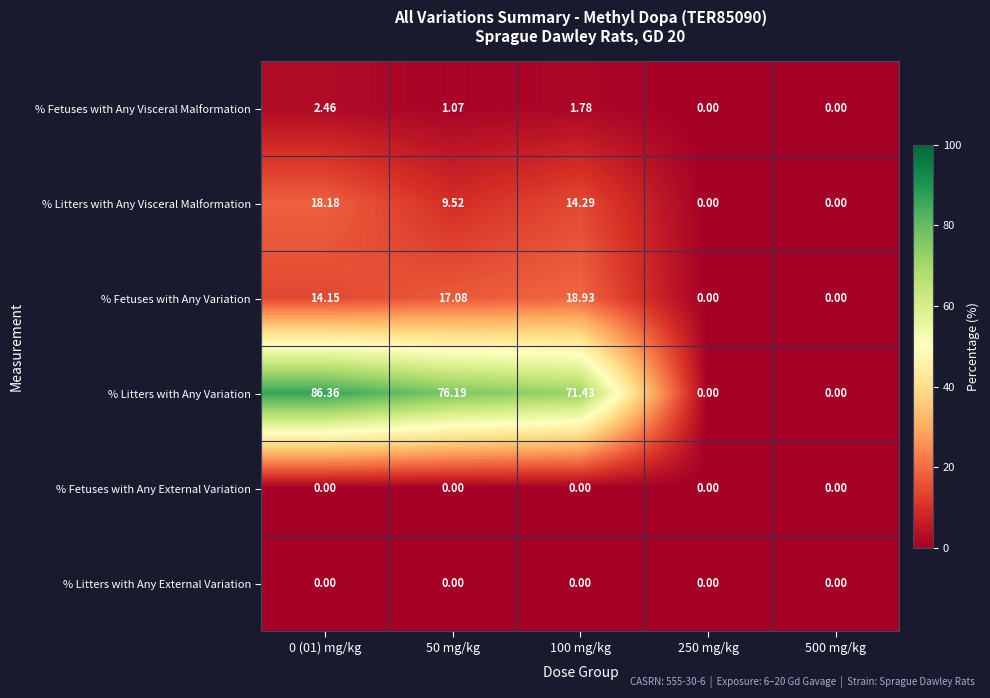

What is the total value across all series at 0 (01) mg/kg?

121.2